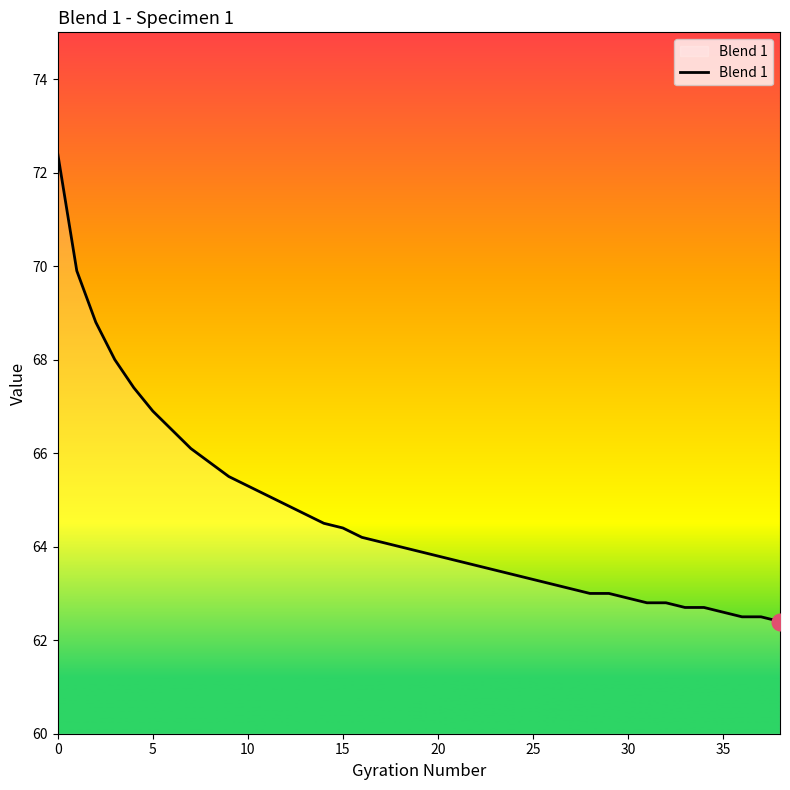

Reading left to right, what are all the values shown in this chart?

72.4	69.9	68.8	68.0	67.4	66.9	66.5	66.1	65.8	65.5	65.3	65.1	64.9	64.7	64.5	64.4	64.2	64.1	64.0	63.9	63.8	63.7	63.6	63.5	63.4	63.3	63.2	63.1	63.0	63.0	62.9	62.8	62.8	62.7	62.7	62.6	62.5	62.5	62.4